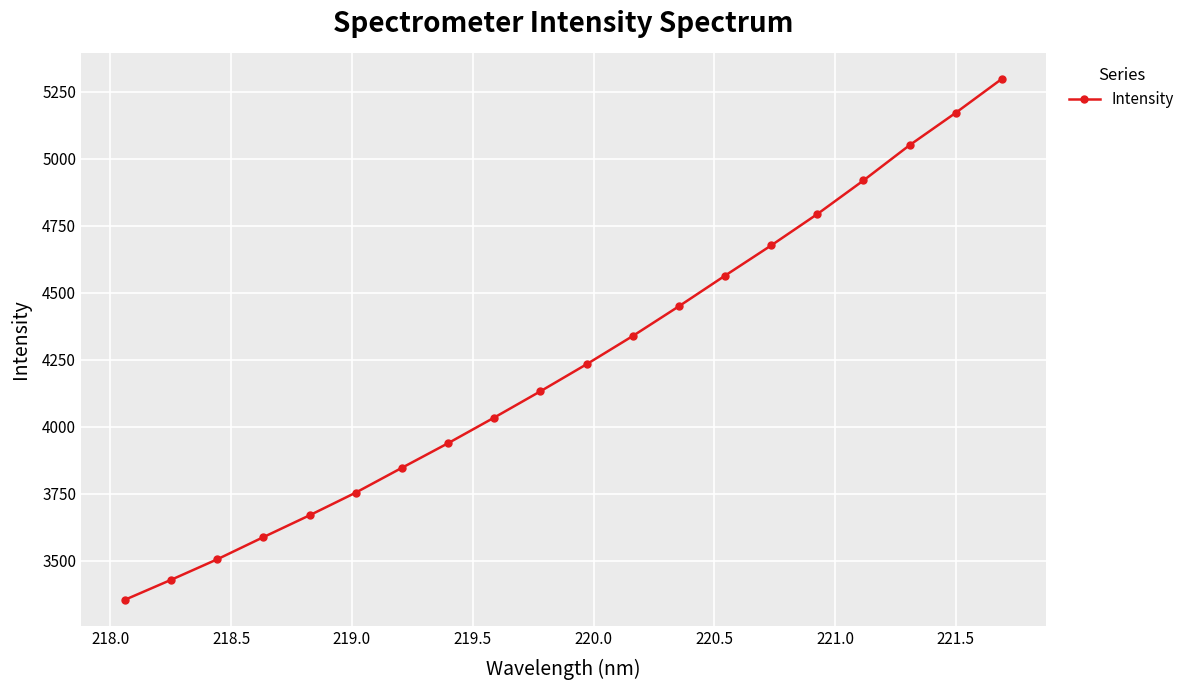

True or false: there are more than 0 points higher than both neighbors.

False